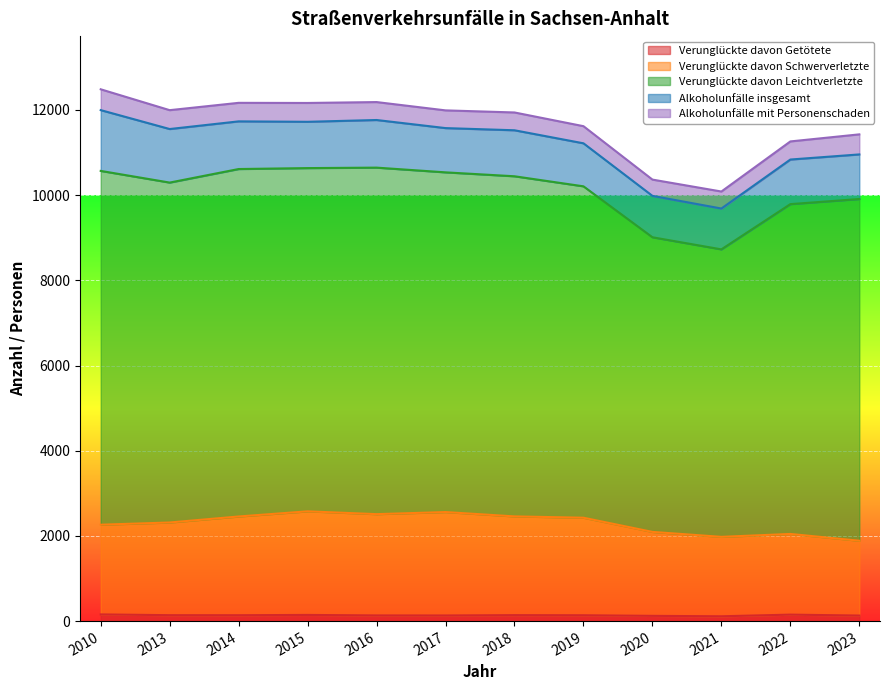

What is the average value of the Verunglückte davon Getötete series?

137